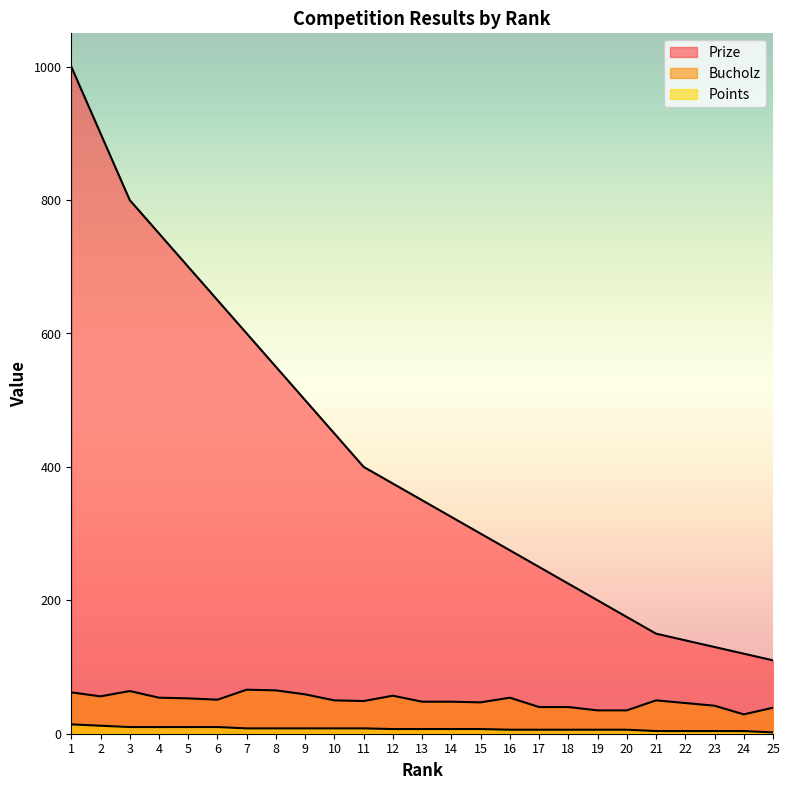

Rank the categories by Points value from lowest to highest.

25, 21, 22, 23, 24, 16, 17, 18, 19, 20, 12, 13, 14, 15, 7, 8, 9, 10, 11, 3, 4, 5, 6, 2, 1